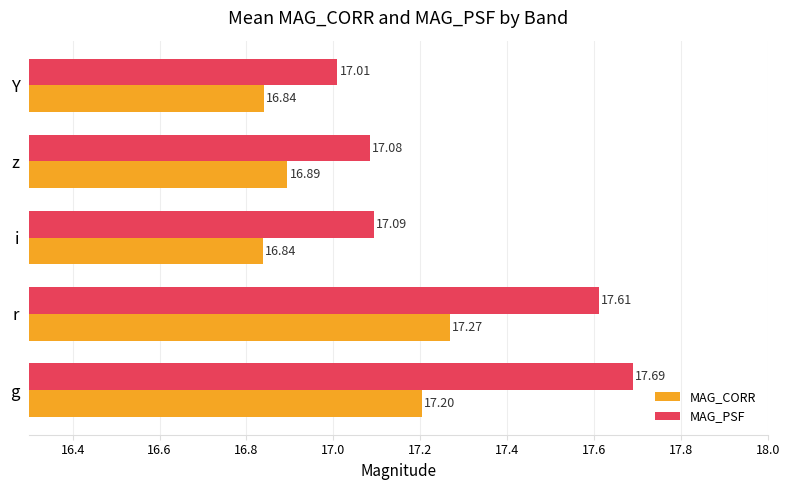

List the series in order of their overall mean, lowest first.

MAG_CORR, MAG_PSF